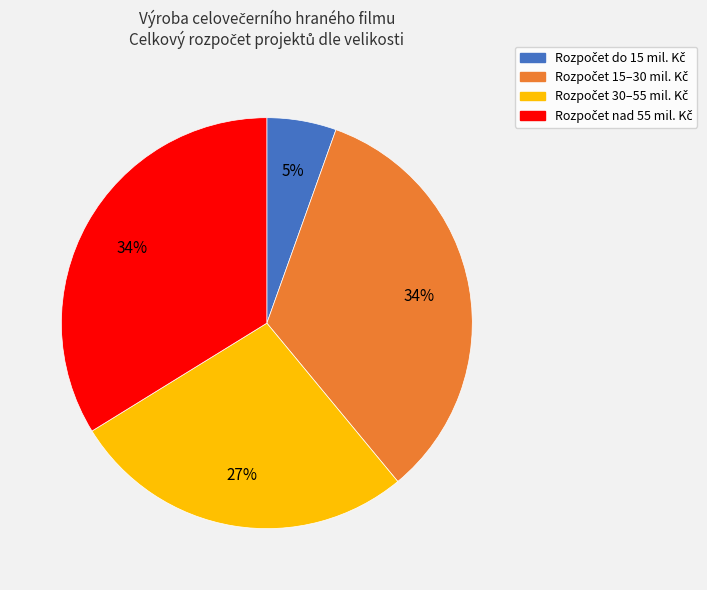

Is there any slice that represents more than half of the pie?

No